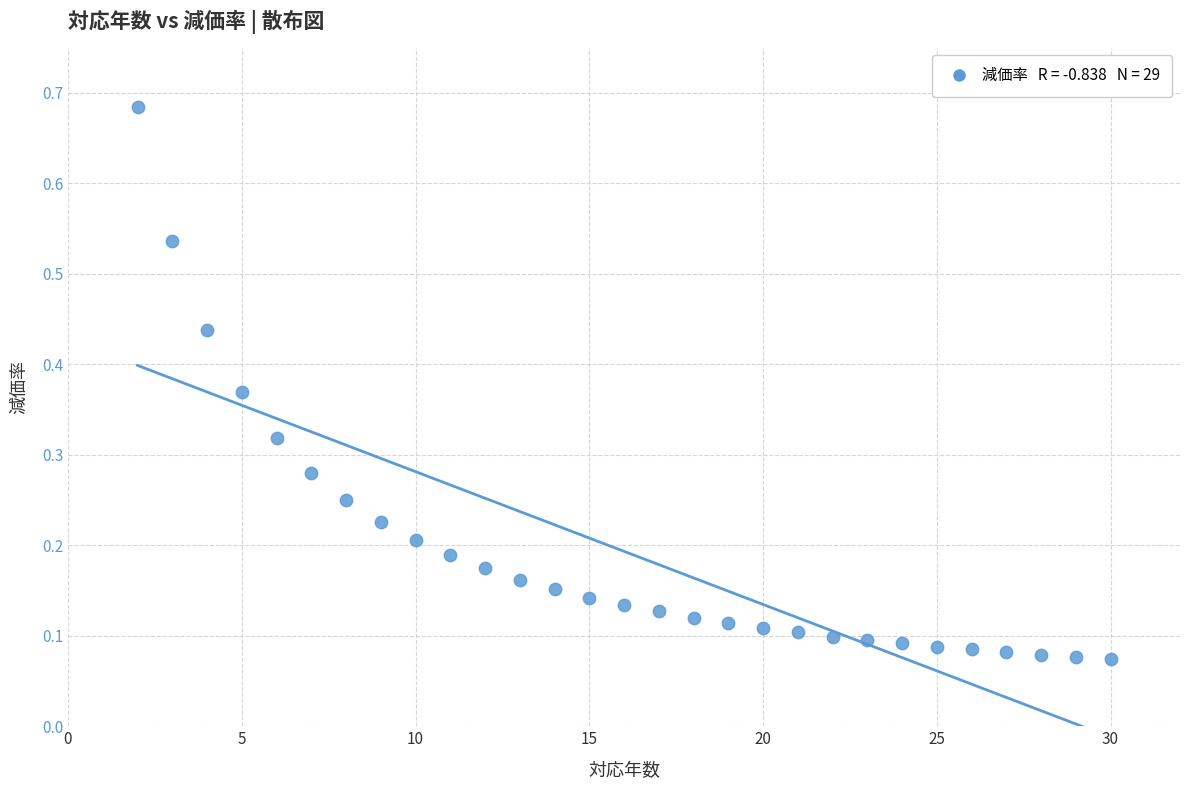

What is the range of X values (max minus min)?

28.0